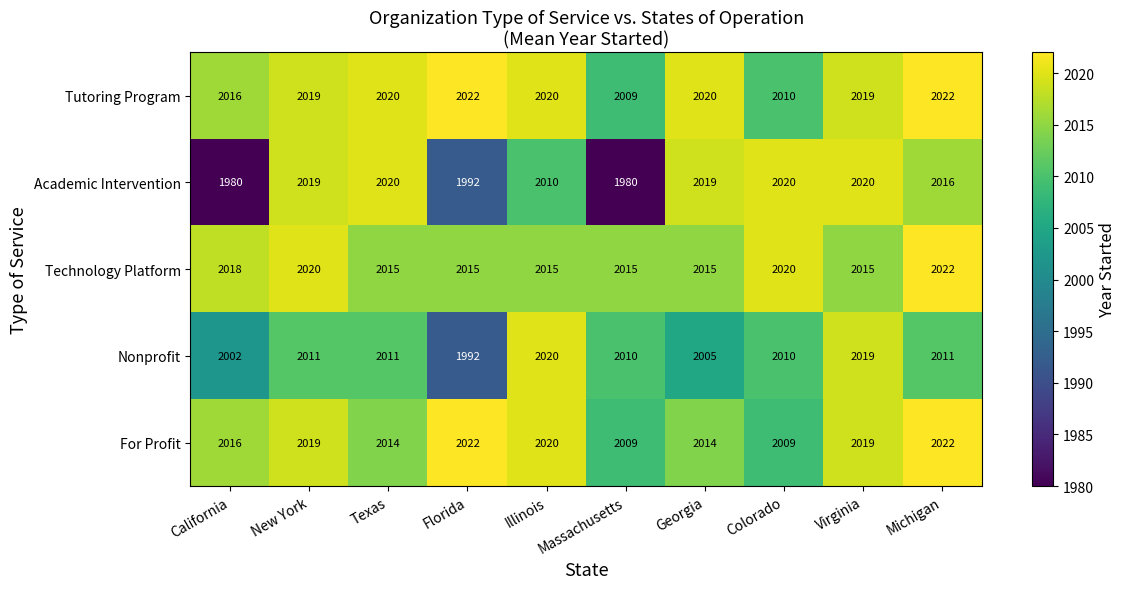

The For Profit series shows 2019 at Virginia. True or false?

True